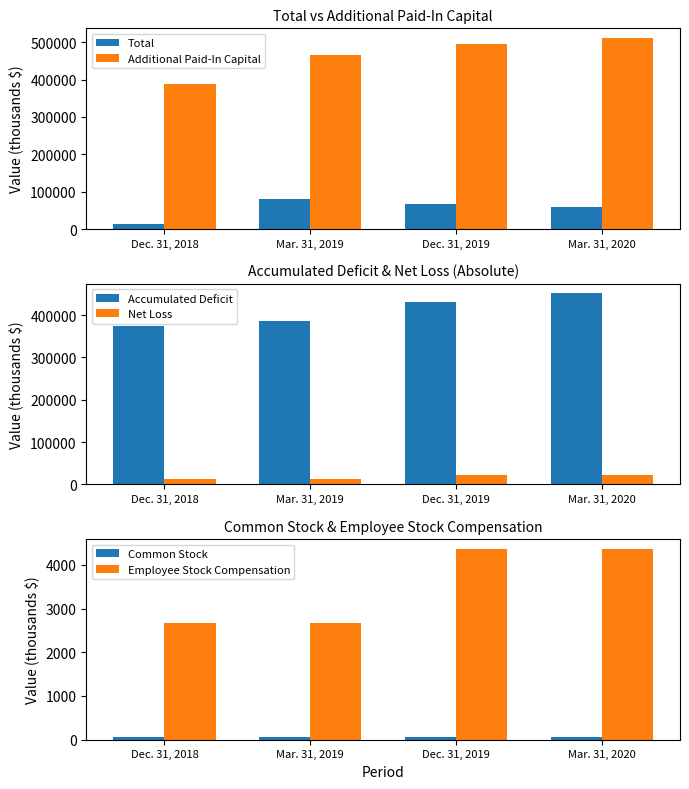

Is it true that Accumulated Deficit equals 386446 at Mar. 31, 2019?

True